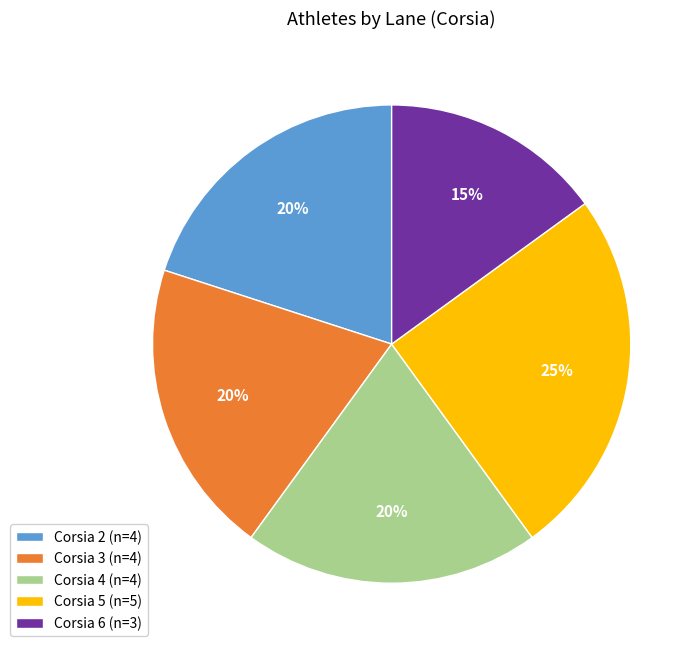

Is the sum of Corsia 3 (n=4) and Corsia 2 (n=4) greater than half?

No